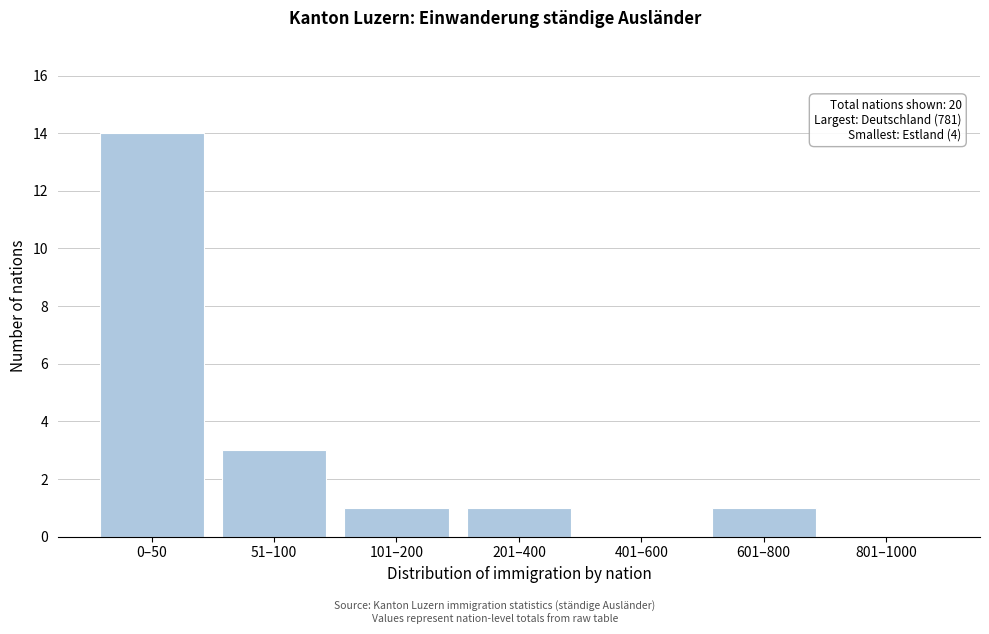

Reading left to right, what are all the values shown in this chart?

0–50=14	51–100=3	101–200=1	201–400=1	401–600=0	601–800=1	801–1000=0